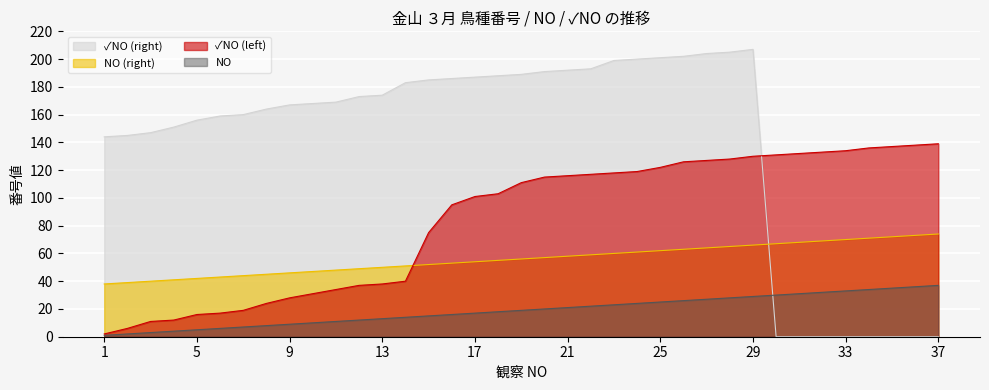

What is the total value across all series at 32?

234